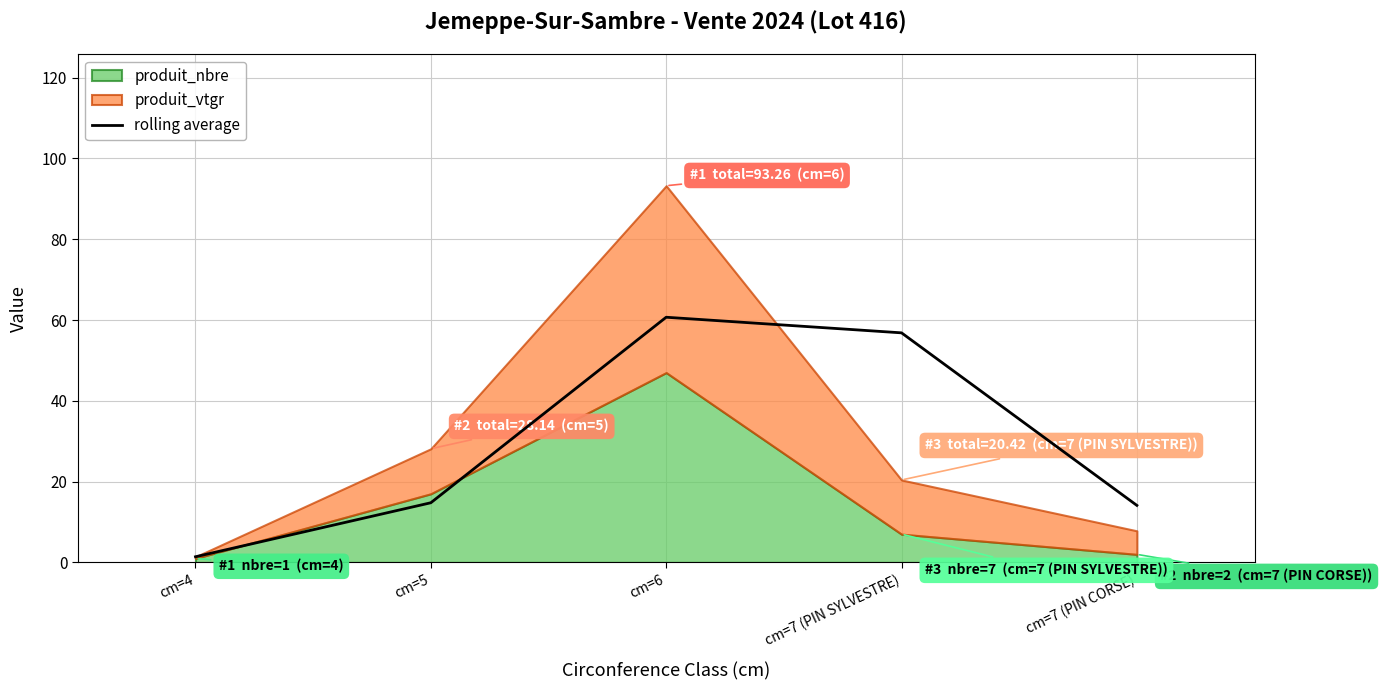

What is the sum of all values?

147.8